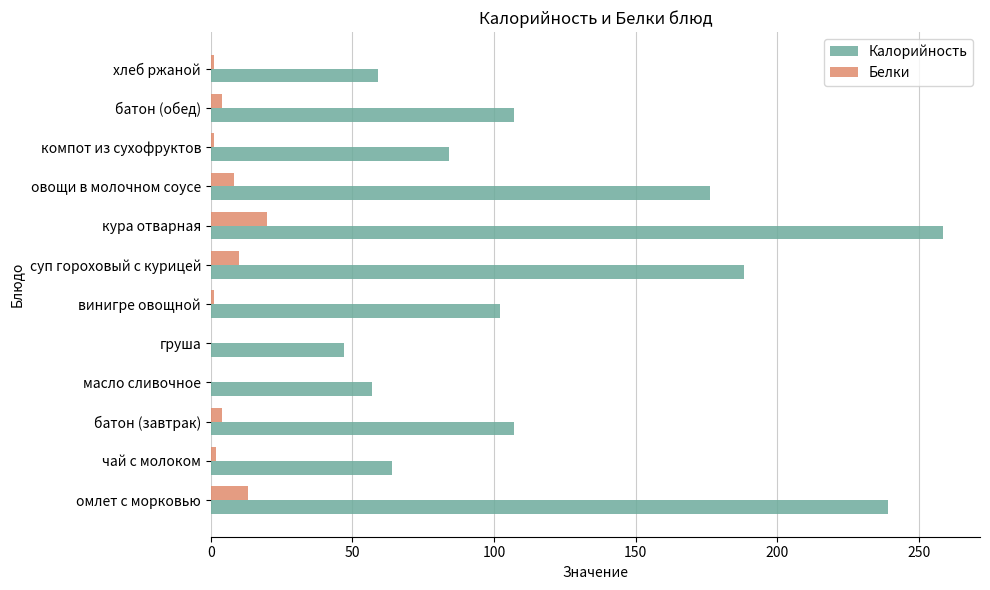

What is the sum of all Белки values?

64.0